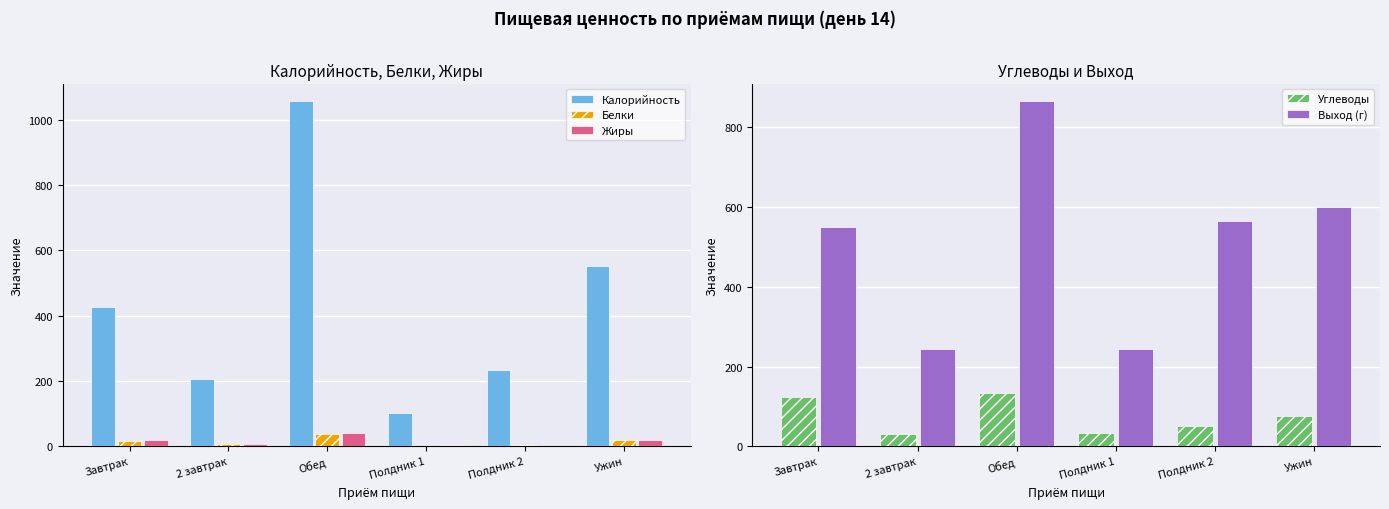

Is it true that Углеводы equals 32.8 at Полдник 1?

True